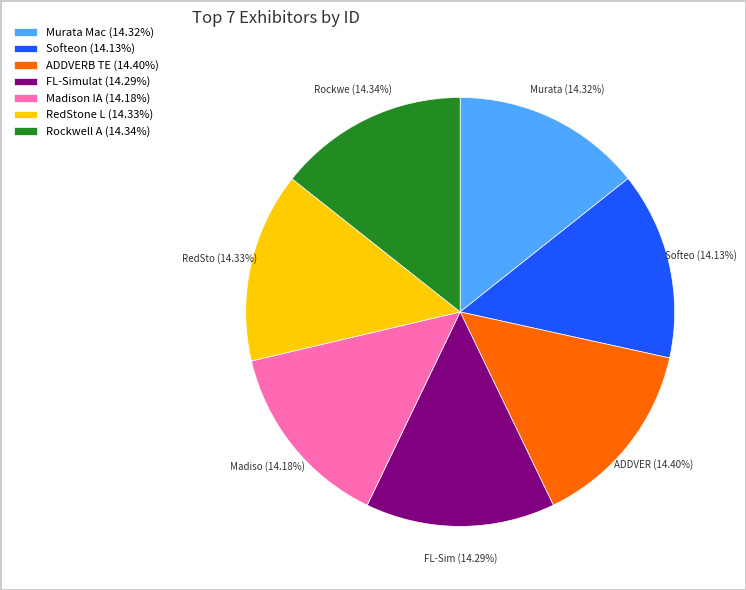

Does Murata Mac (14.32%) account for over 50% of the chart?

No